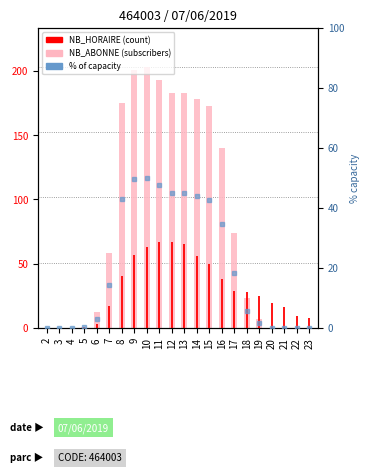

How many positive values does the % of capacity series have?

15